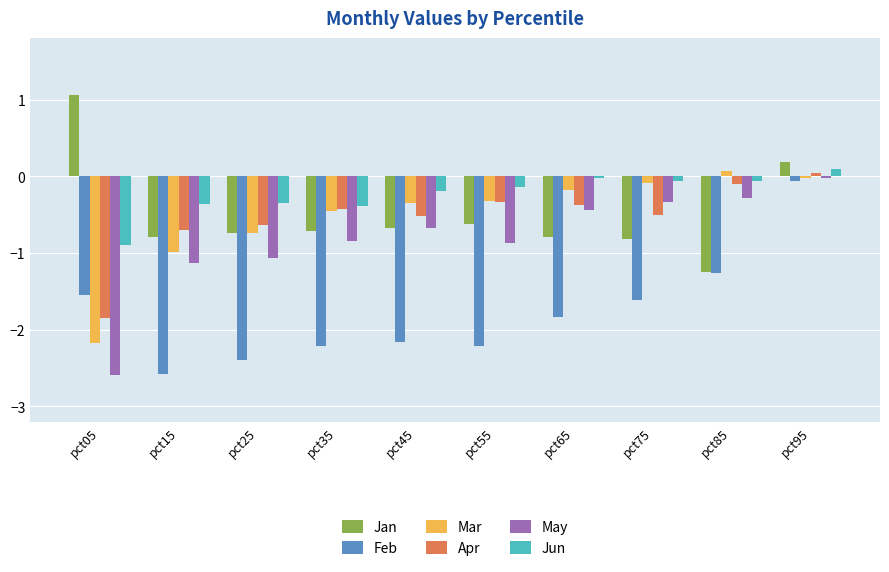

True or false: Jan has a value of -0.8 at pct15.

True